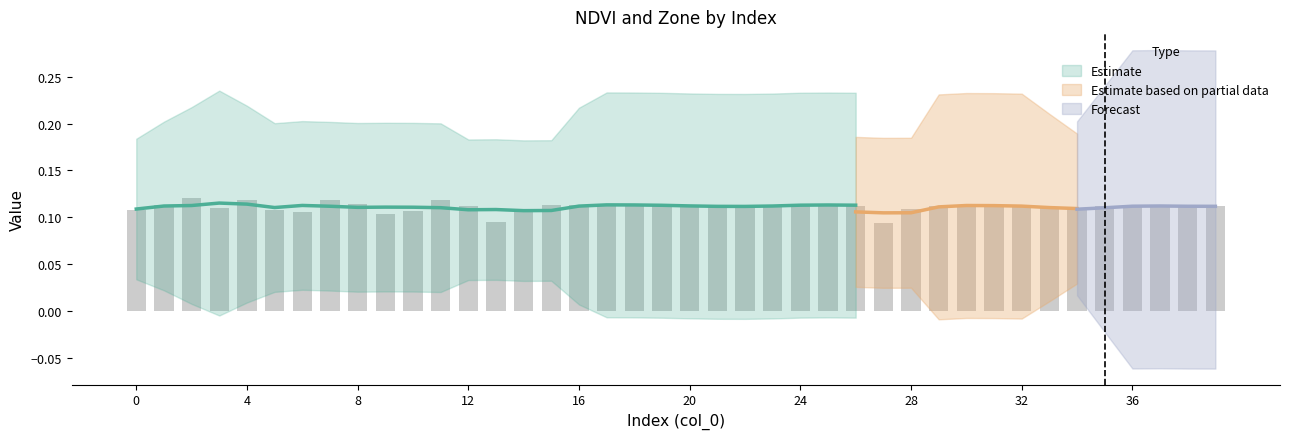

The chart shows a value of 0.1 at 18. True or false?

True